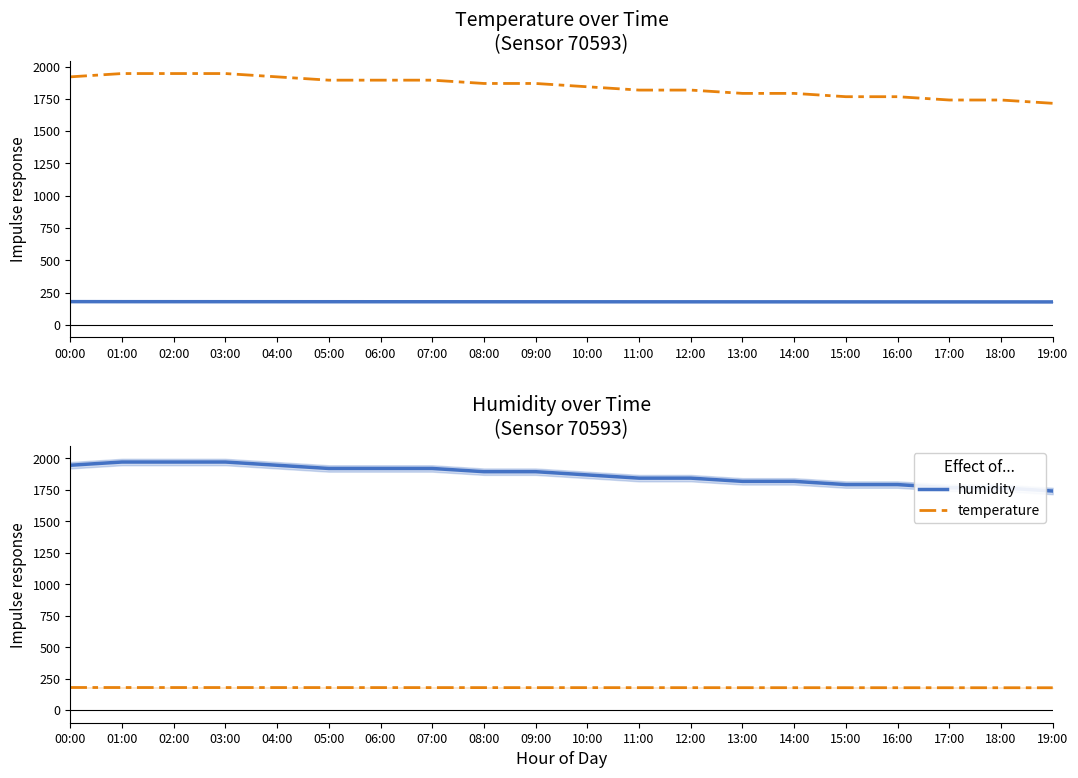

True or false: temperature has more than 2 interior local peaks.

False